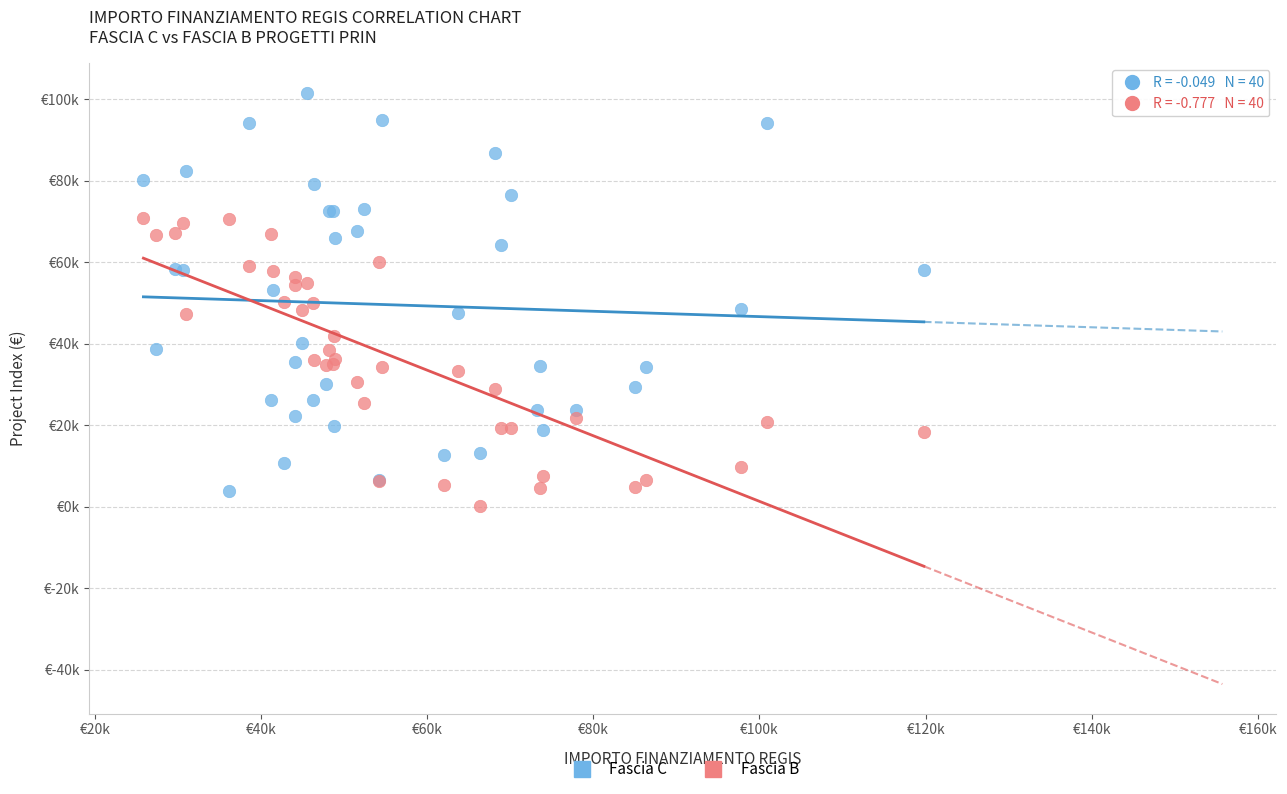

Which series has the widest spread of Y values?

Fascia C